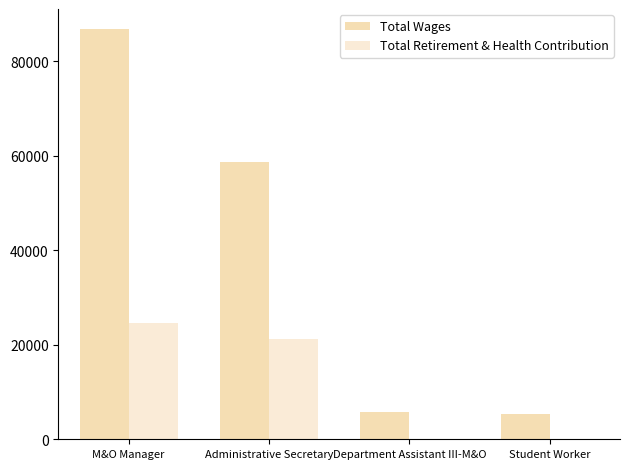

Is the value of Total Wages at M&O Manager greater than the value of Total Retirement & Health Contribution at M&O Manager?

Yes